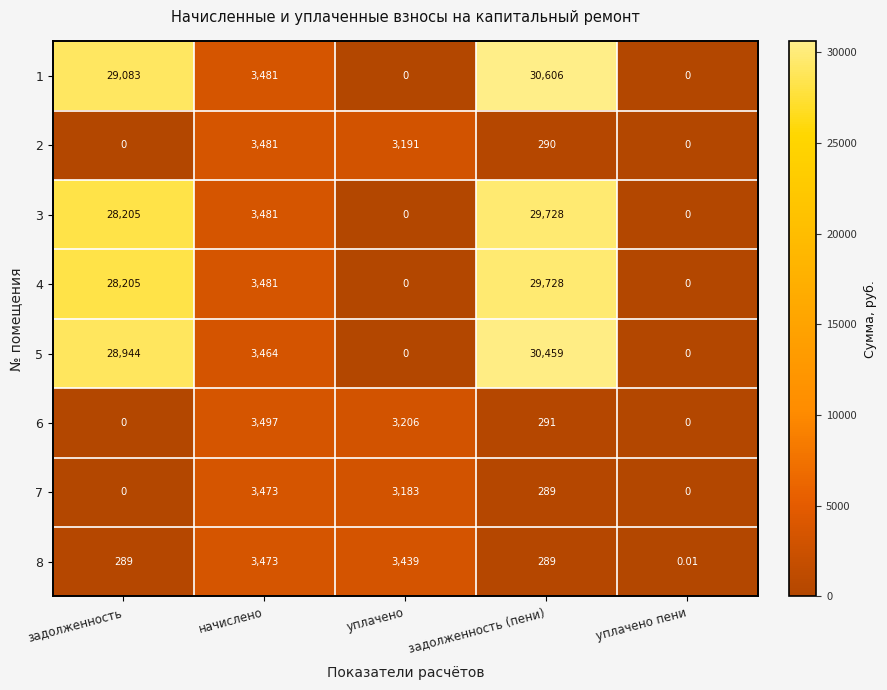

Which series changed the most between задолженность and уплачено?

1